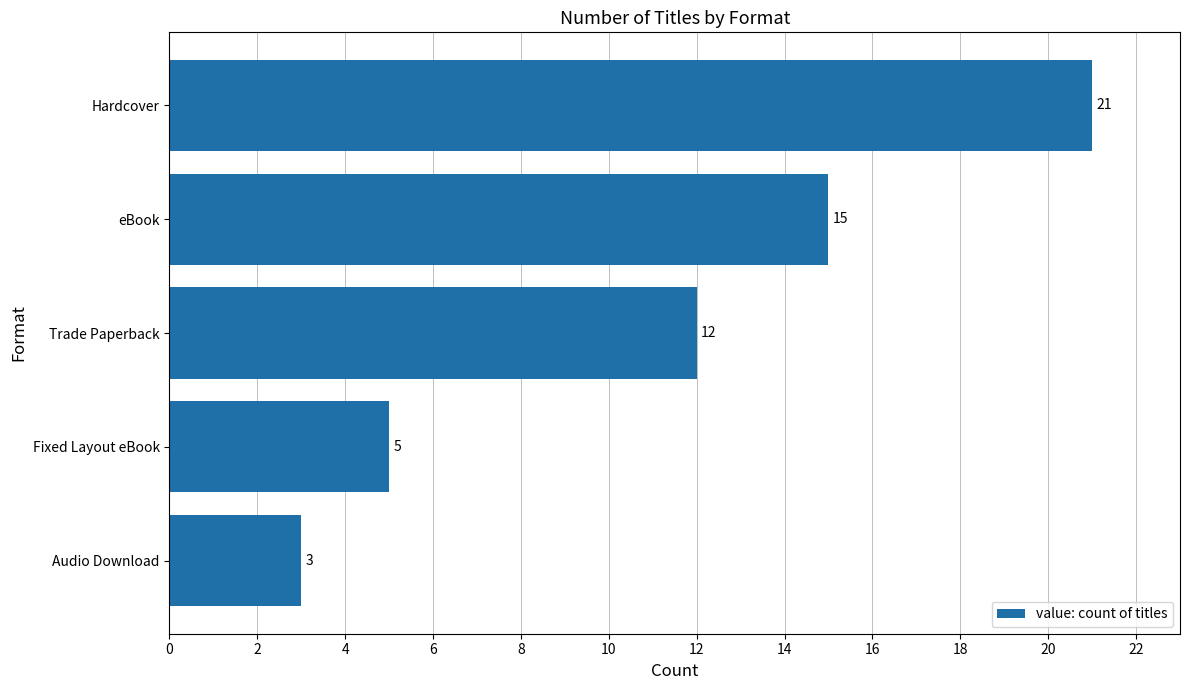

How many series are shown in this chart?

1